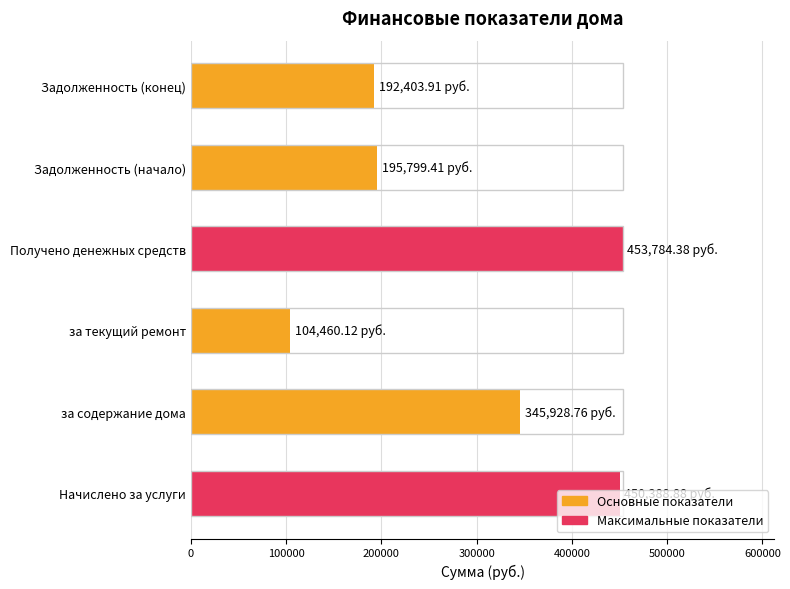

What is the sum of all values?

1742765.5